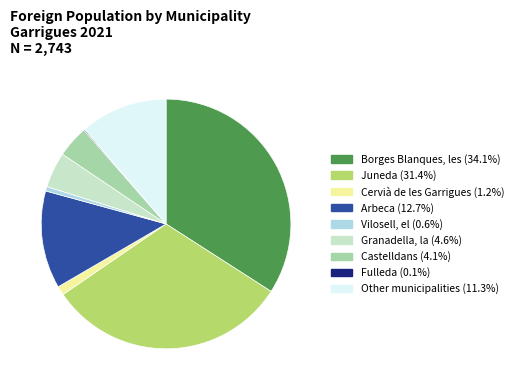

Does Cervià de les Garrigues (1.2%) represent more than half of the total?

No